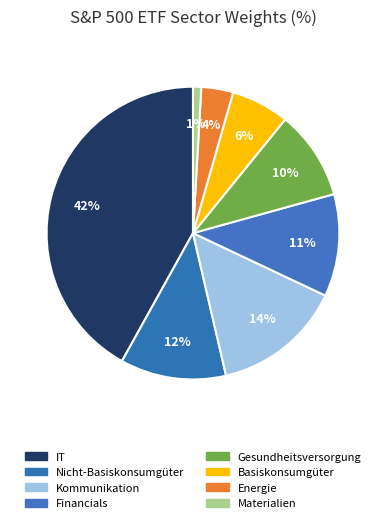

How many slices are in this pie chart?

8